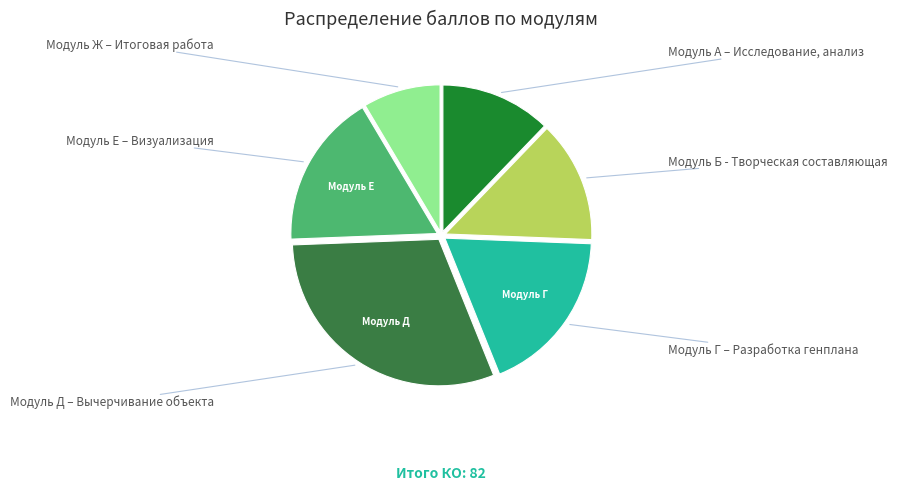

Does any single category account for the majority?

No